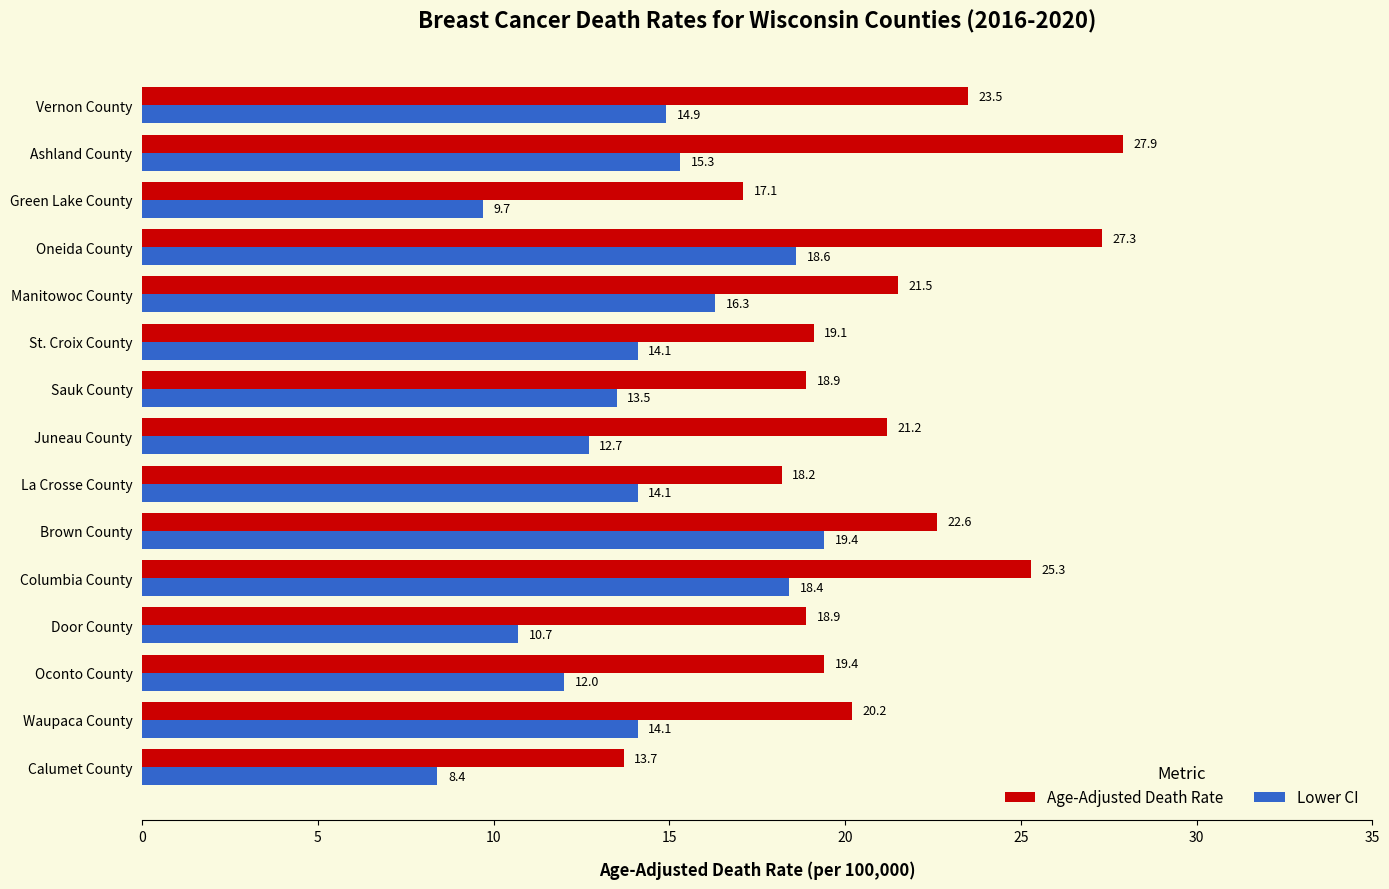

What is the difference between the maximum and minimum values in the Lower CI series?

11.0